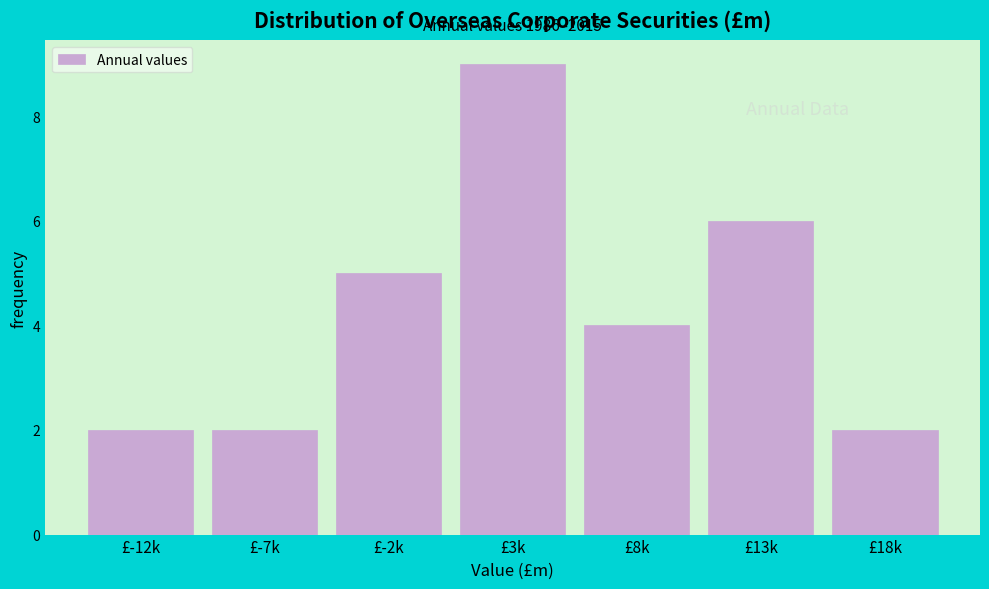

Reading left to right, transcribe all the data shown in this chart.

2	2	5	9	4	6	2